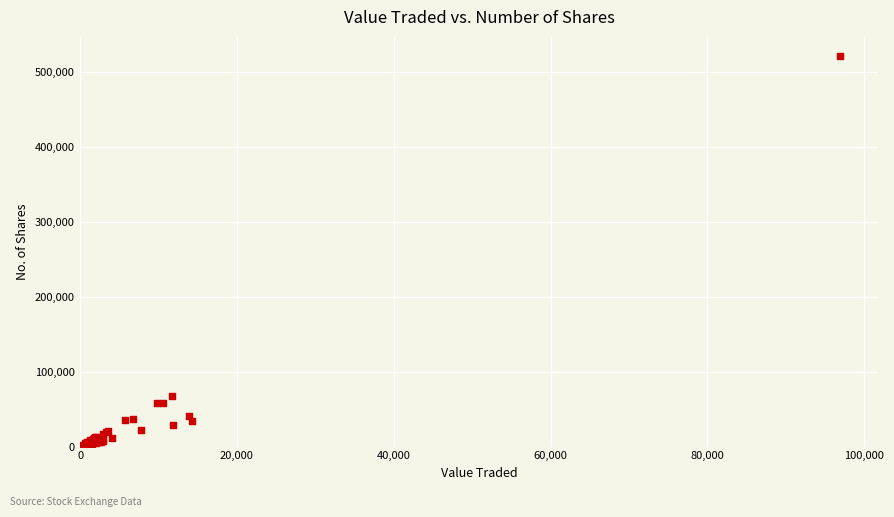

What Y value in the scatter plot is closest to 261816?

66927